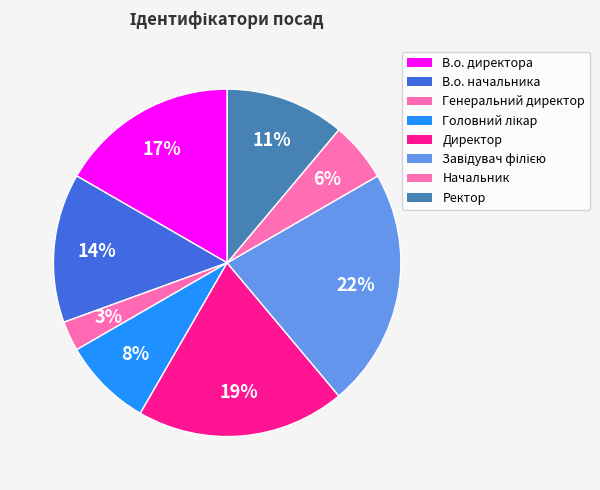

What is the largest slice in the pie chart?

Завідувач філією